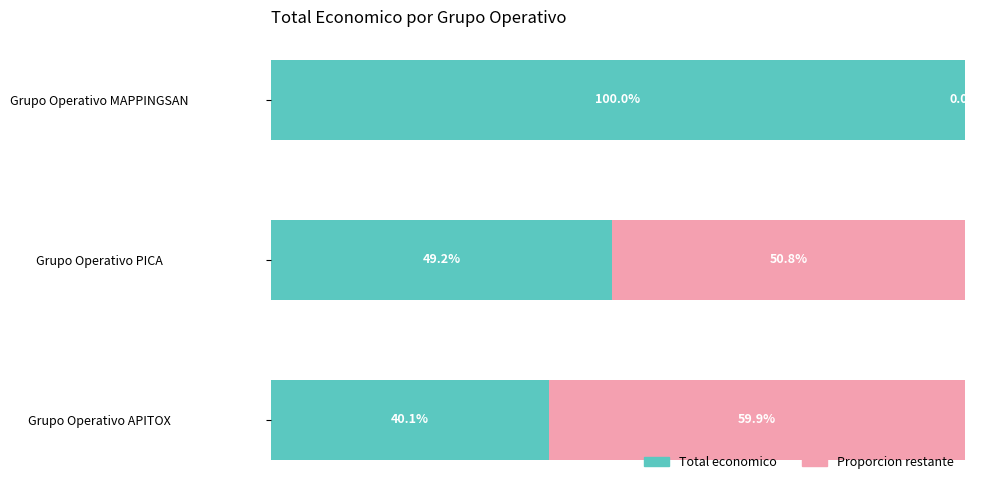

What are all the series names shown in the legend?

Total economico, Proporcion restante